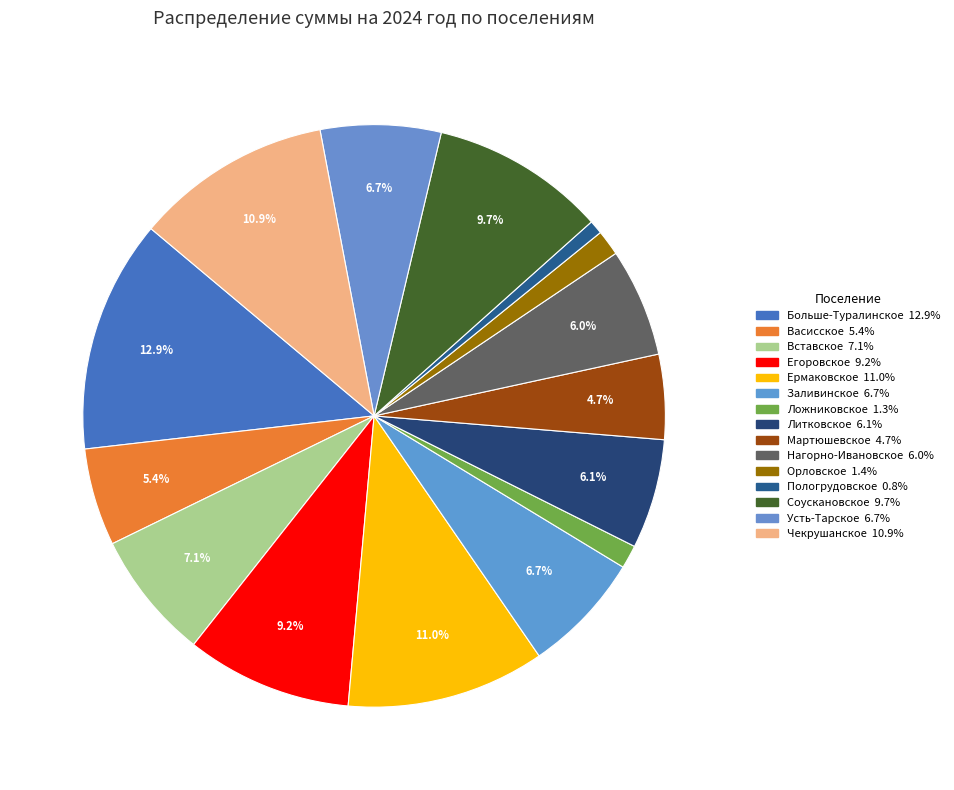

Does Литковское account for over 50% of the chart?

No